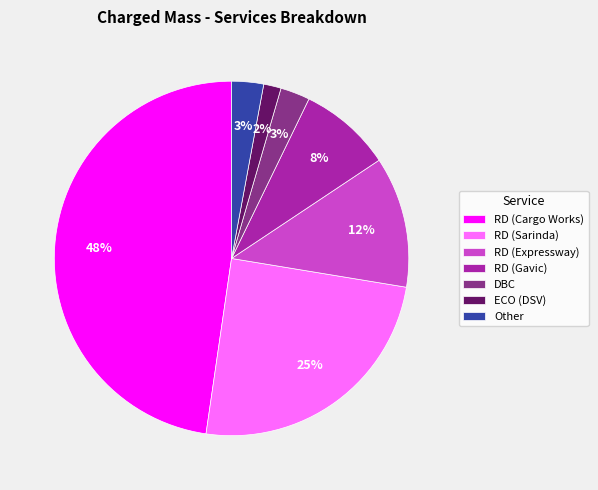

Is there any slice that represents more than half of the pie?

No